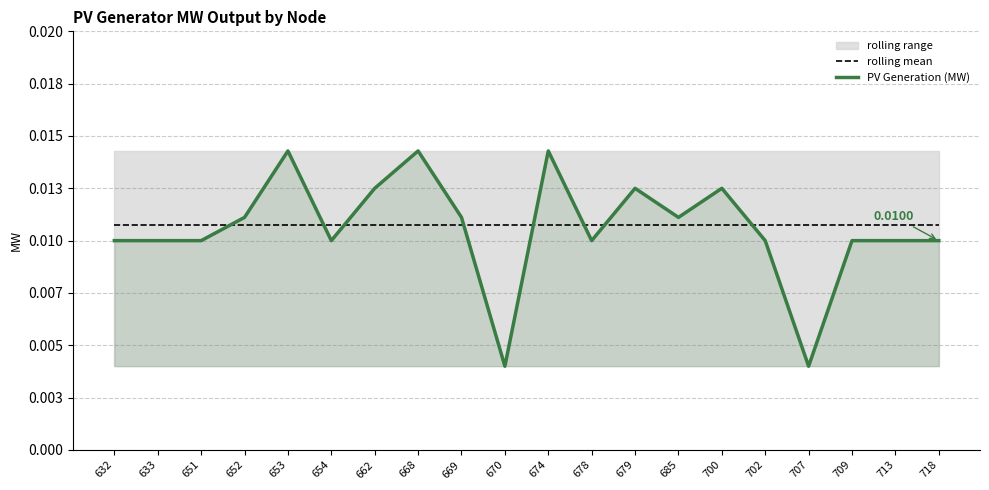

Which label corresponds to the largest value in the chart?

653